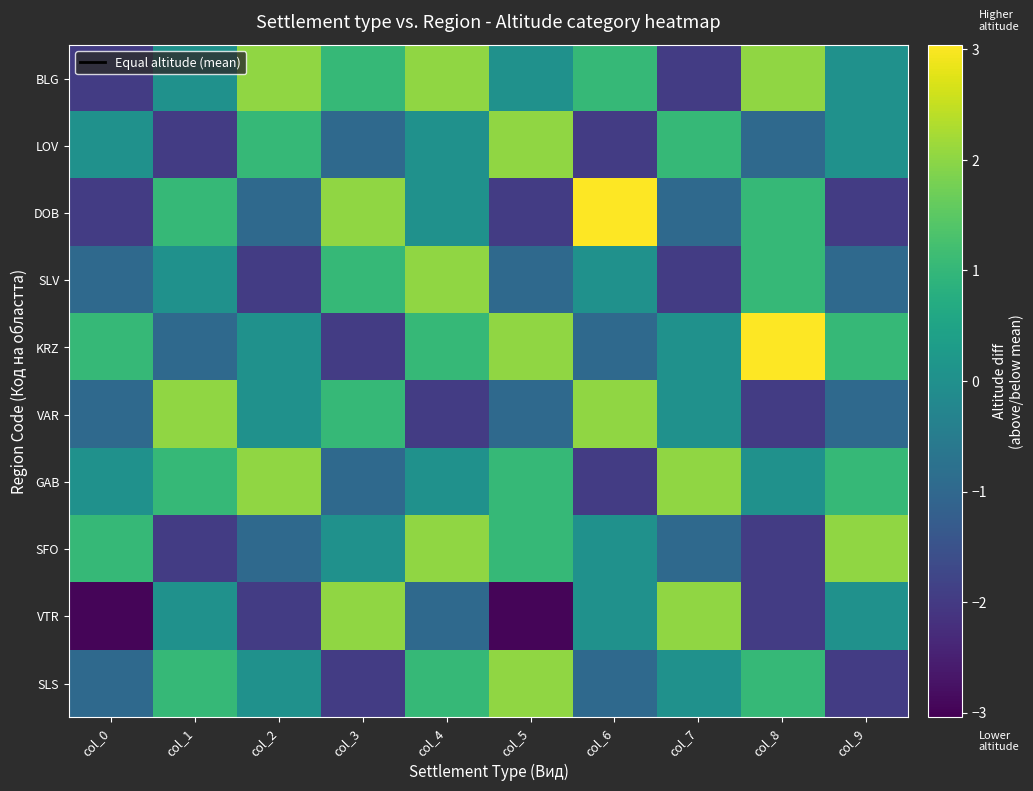

At col_4, list the series in order from smallest to largest.

VAR, VTR, LOV, DOB, GAB, KRZ, SLS, BLG, SLV, SFO